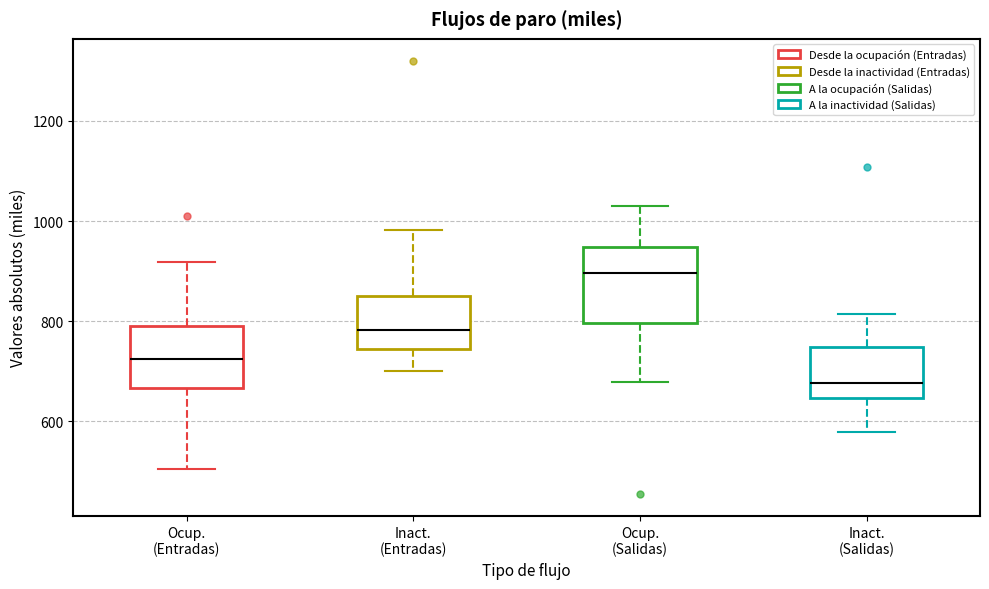

Where does the lower whisker of the box for Ocup. (Entradas) end on the y-axis? The values are not printed on the chart, so give them approximately, as read against the axis.

500